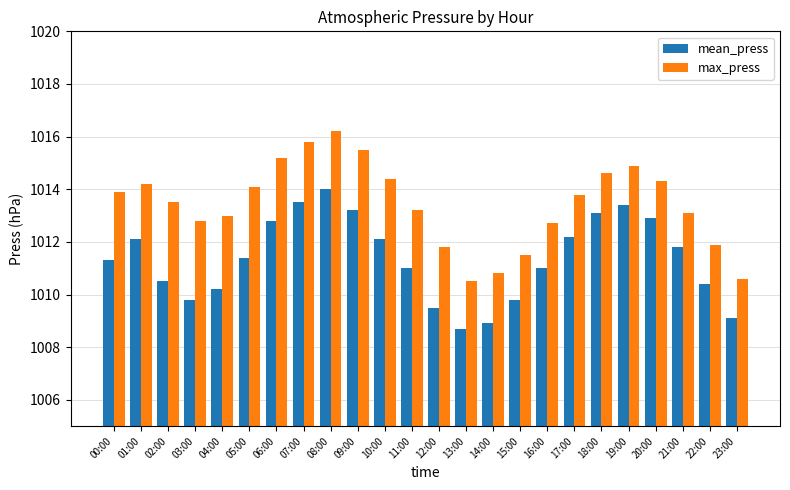

What is the label of the 14th bar from the right?

10:00